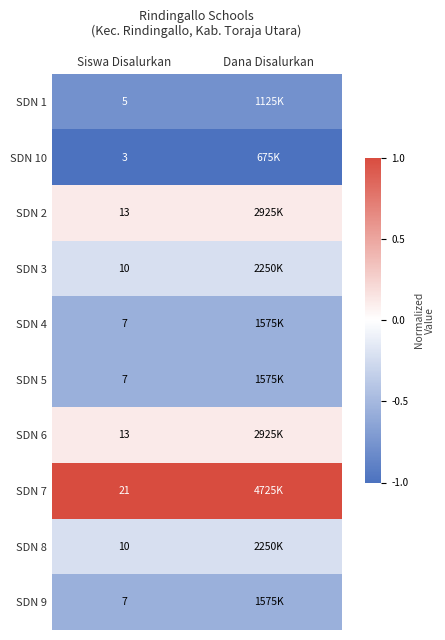

At Dana Disalurkan, list the series in order from smallest to largest.

SDN 10, SDN 1, SDN 4, SDN 5, SDN 9, SDN 3, SDN 8, SDN 2, SDN 6, SDN 7